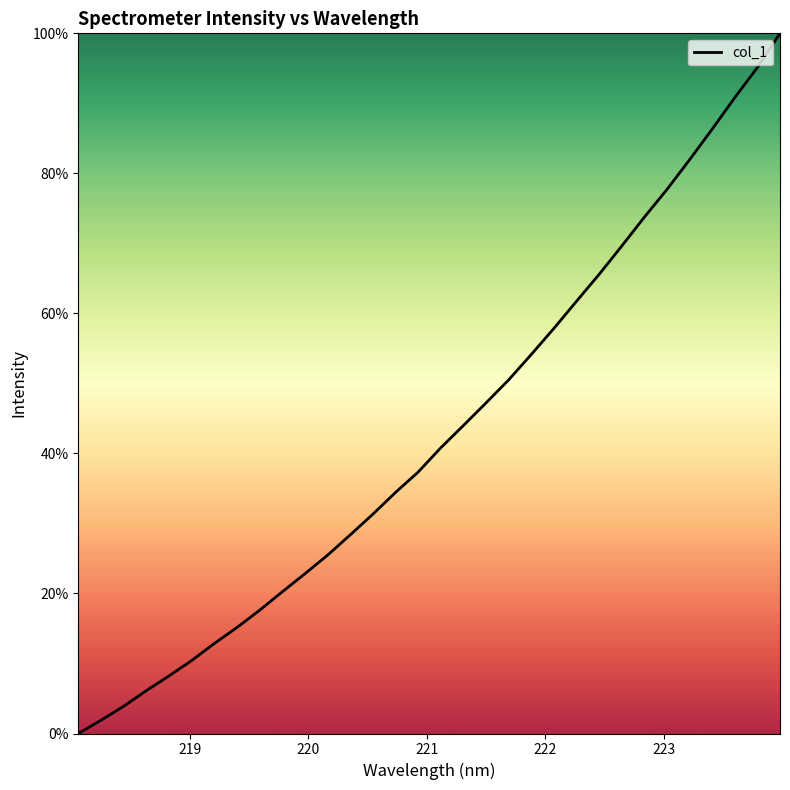

What is the maximum value shown in the chart?

100.0